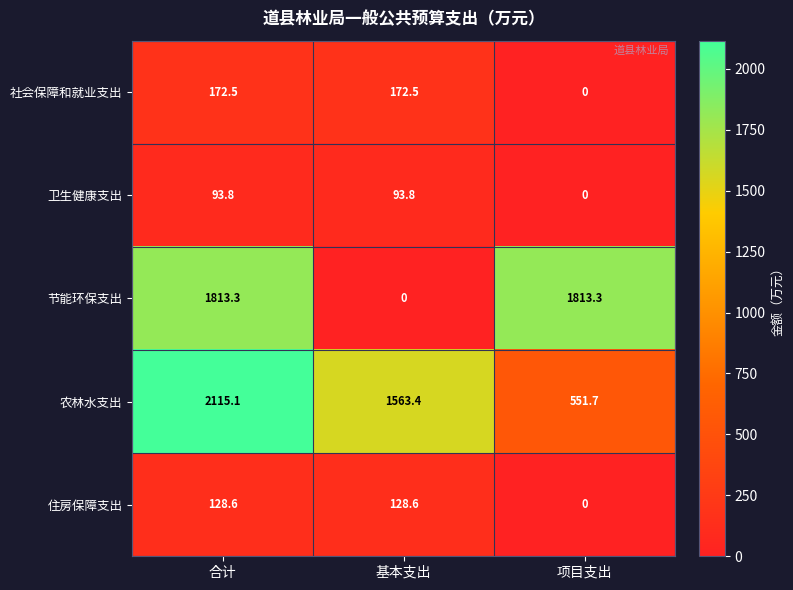

What is the average value of the 节能环保支出 series?

1208.9